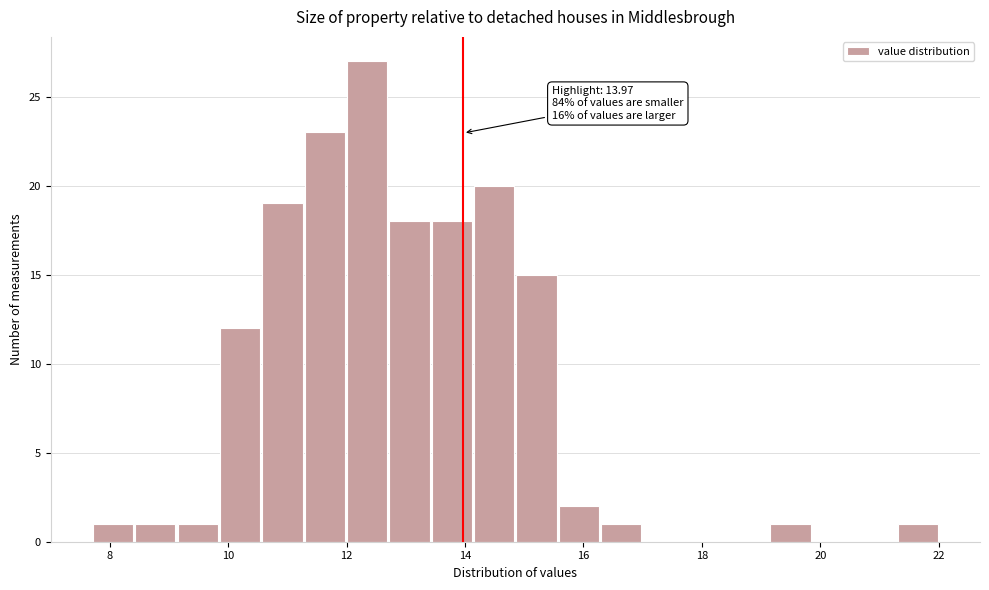

Read against the x-axis, roughly where is the centre of the tallest bar?

12.4